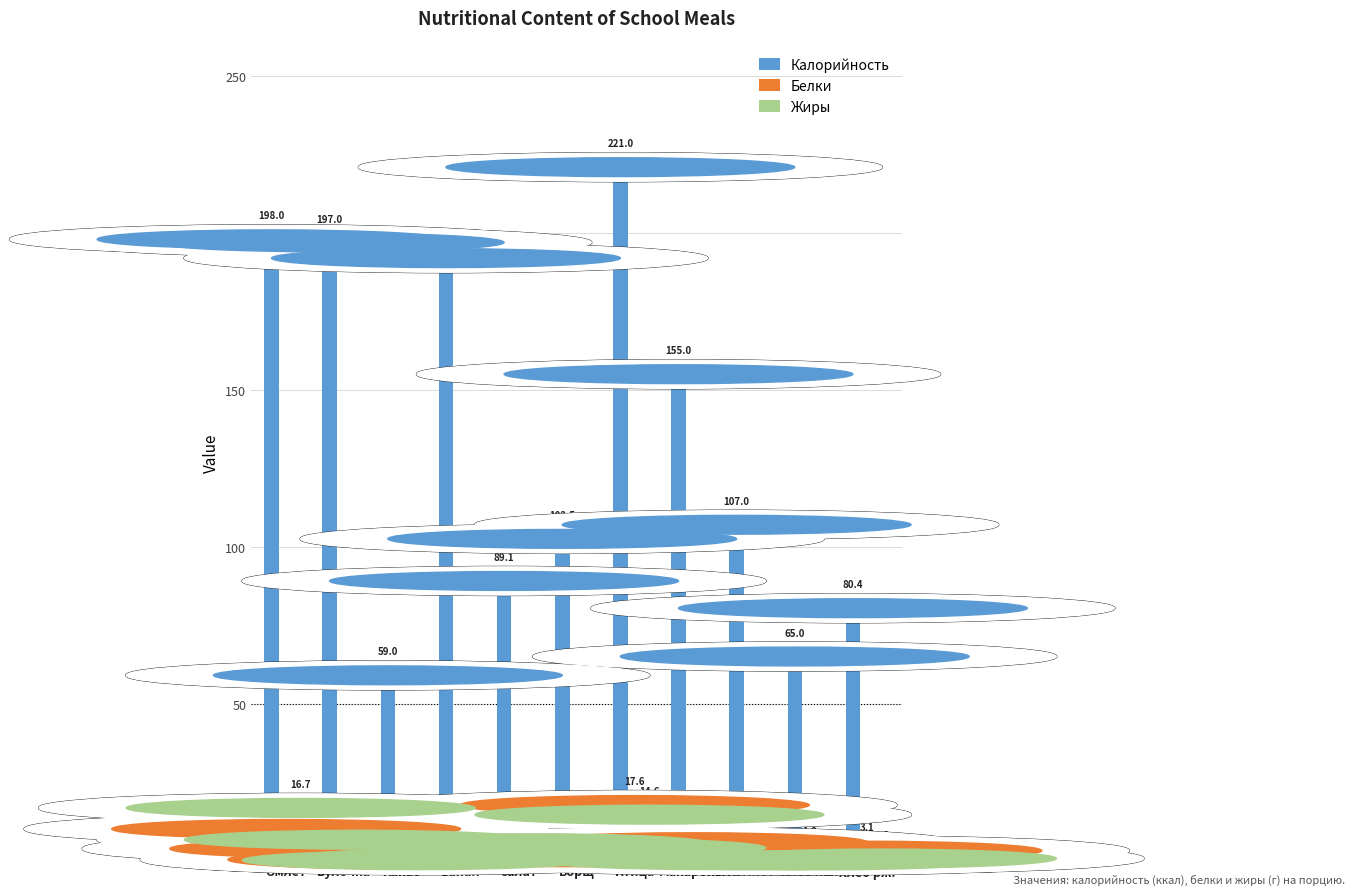

Are the bars grouped side by side (vs. stacked)?

Yes